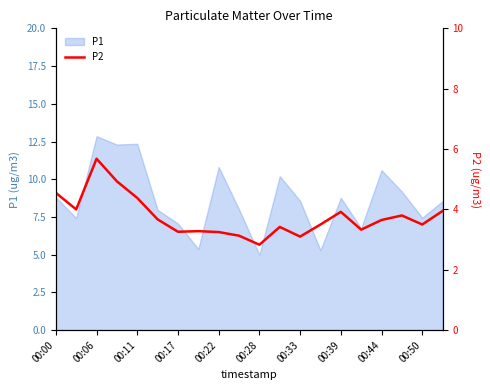

What is the value of the 5th point from the left?

4.4